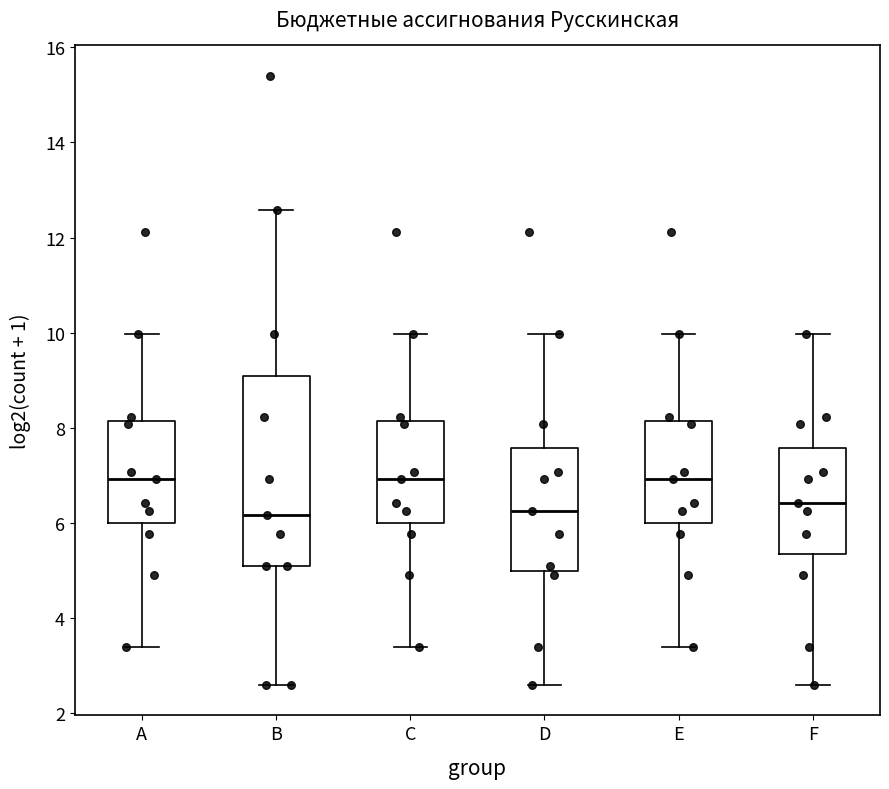

Comparing the boxes themselves (not the whiskers), which one is the tallest?

B